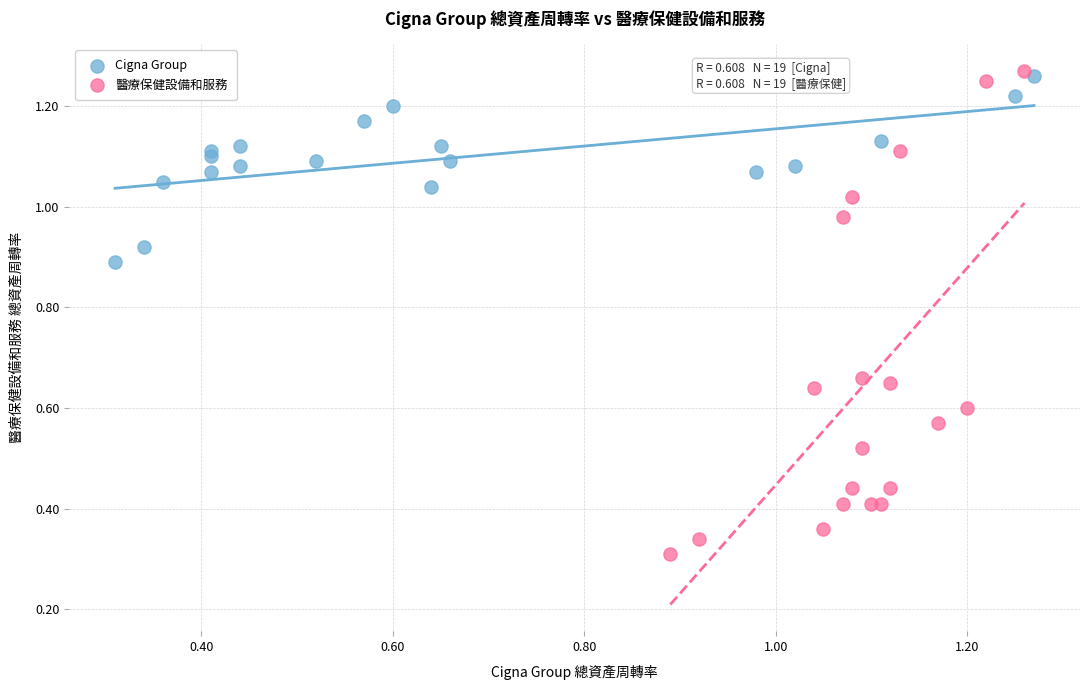

What are all the series names shown in the legend?

Cigna Group, 醫療保健設備和服務